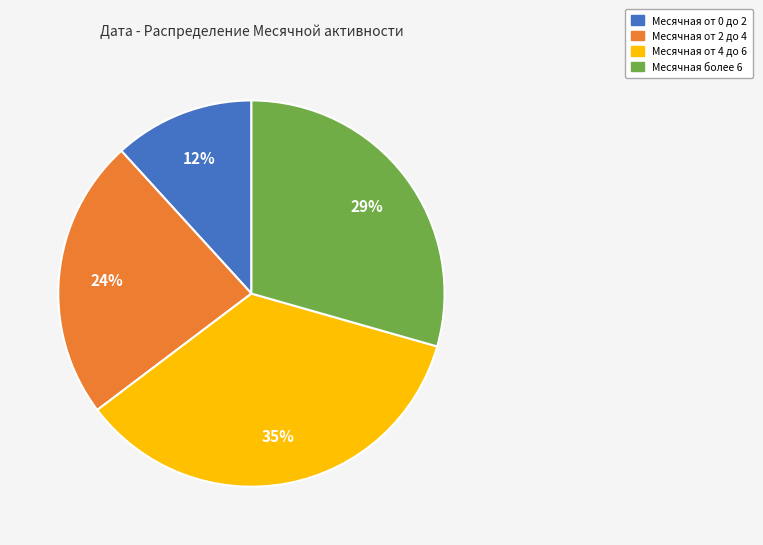

To the nearest percent, what is the average slice percentage?

25%